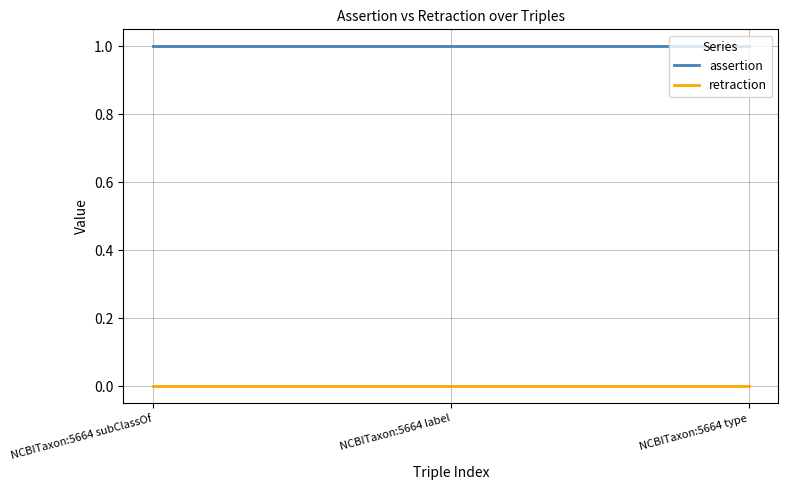

Is it true that assertion equals 1 at NCBITaxon:5664 type?

True